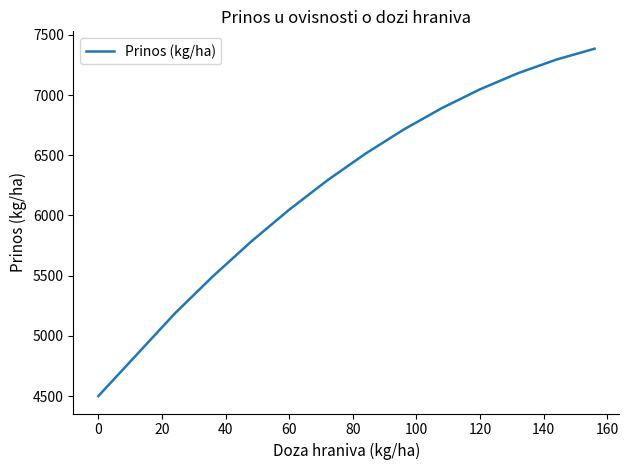

How many lines are shown in the chart?

1